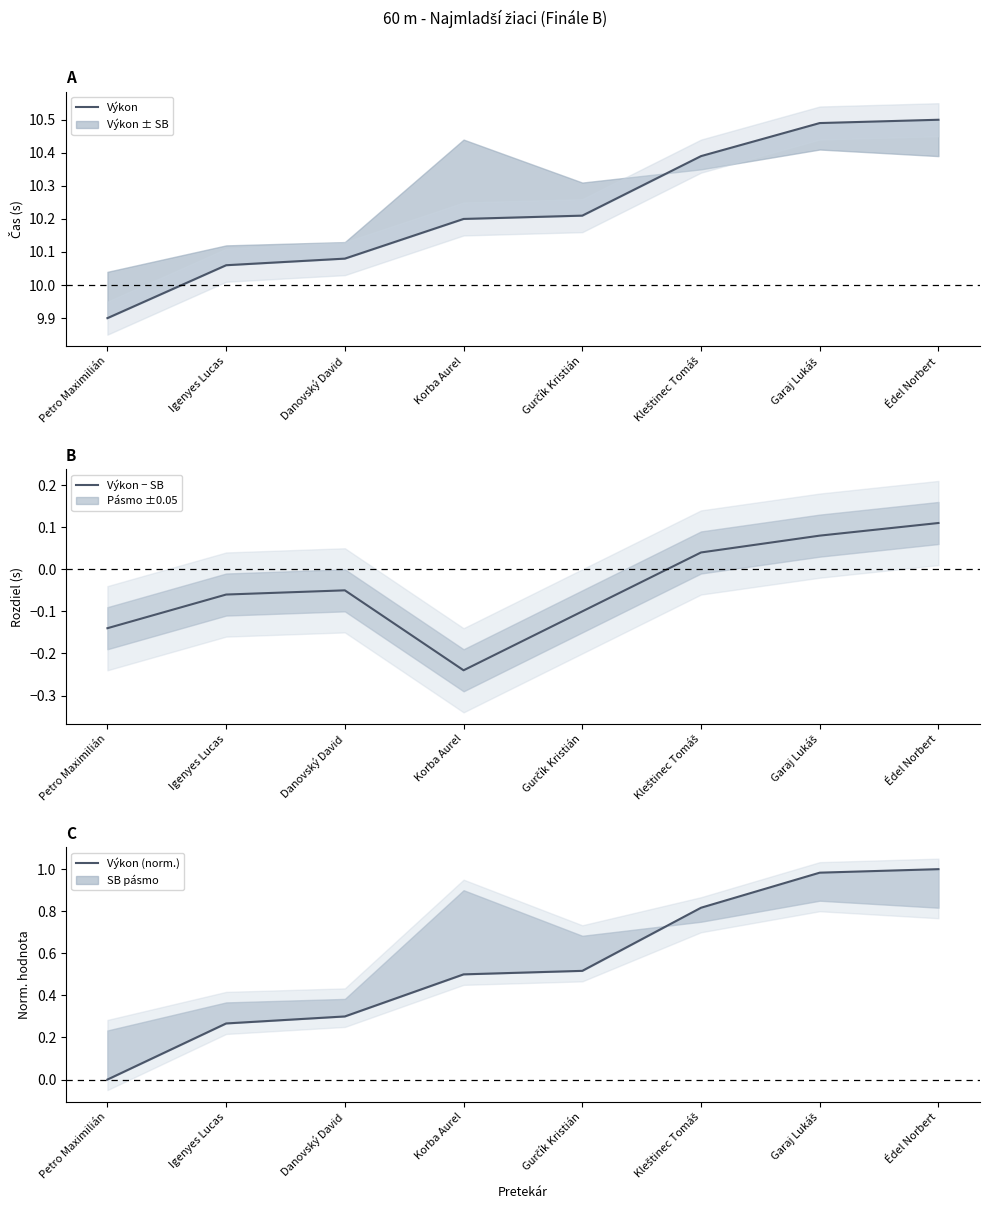

True or false: Výkon (norm.) and Výkon − SB cross at least once.

False